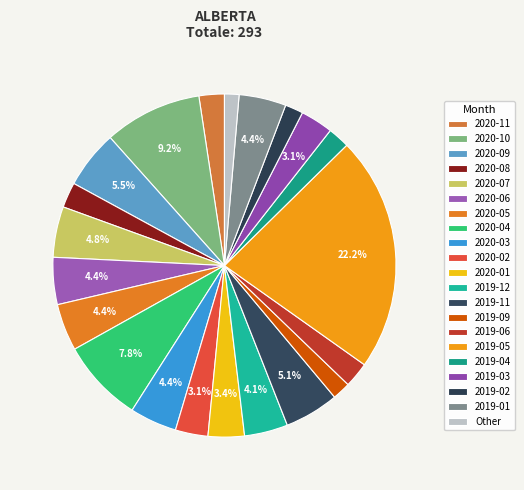

Combined, what portion of the pie is 2019-02 and 2019-03?

4.8%